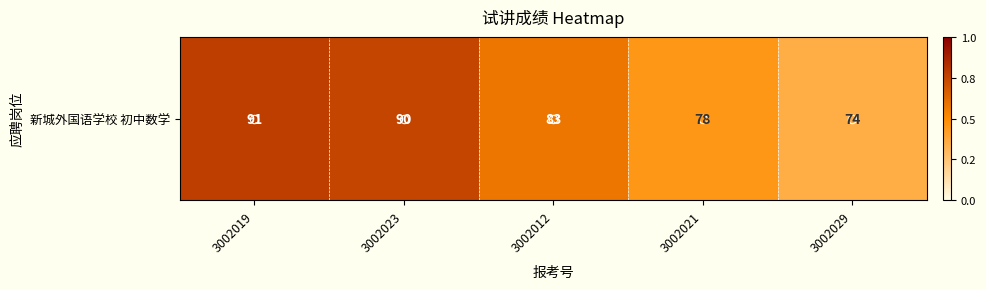

Reading right to left, extract all data points from this chart.

74	78	83	90	91